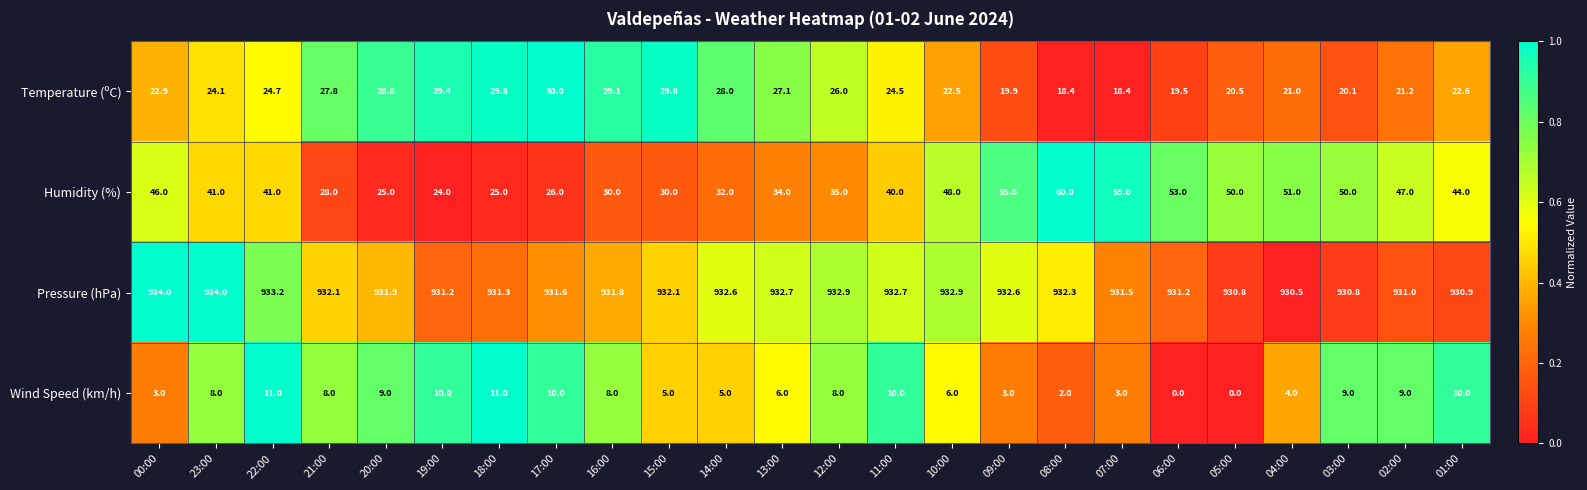

At how many categories does at least one series exceed 0?

24